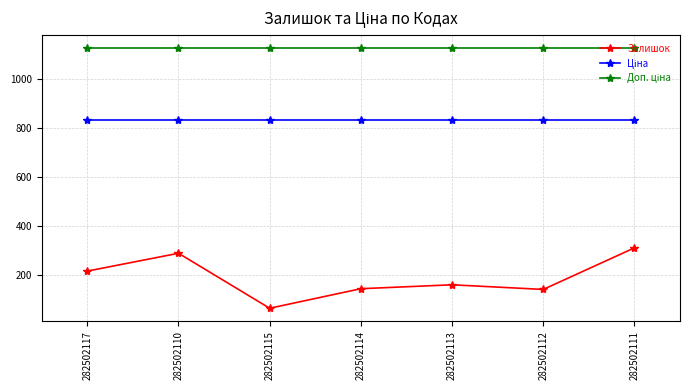

What position from the right is 282502110?

6